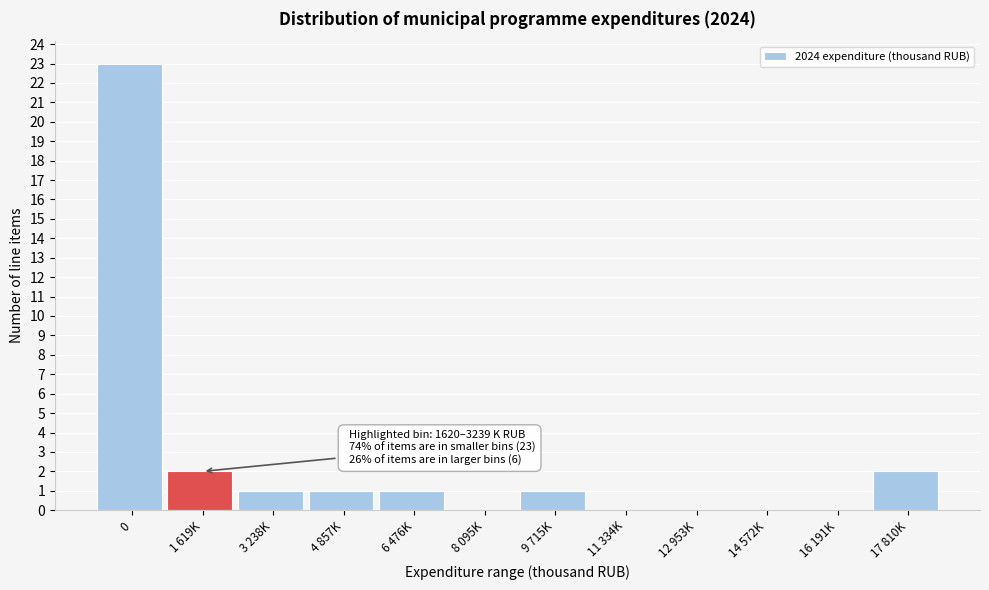

Reading left to right, what are all the values shown in this chart?

0=23	1 619K=2	3 238K=1	4 857K=1	6 476K=1	8 095K=0	9 715K=1	11 334K=0	12 953K=0	14 572K=0	16 191K=0	17 810K=2